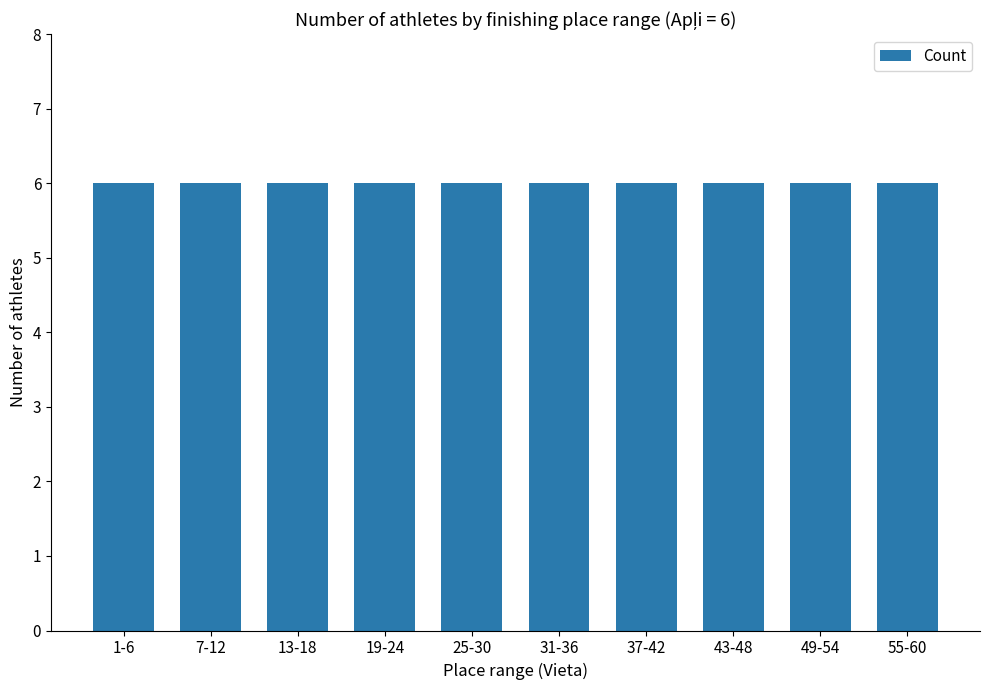

List the labels in order of value, largest first.

7, 3, 9, 2, 4, 5, 1, 10, 6, 8